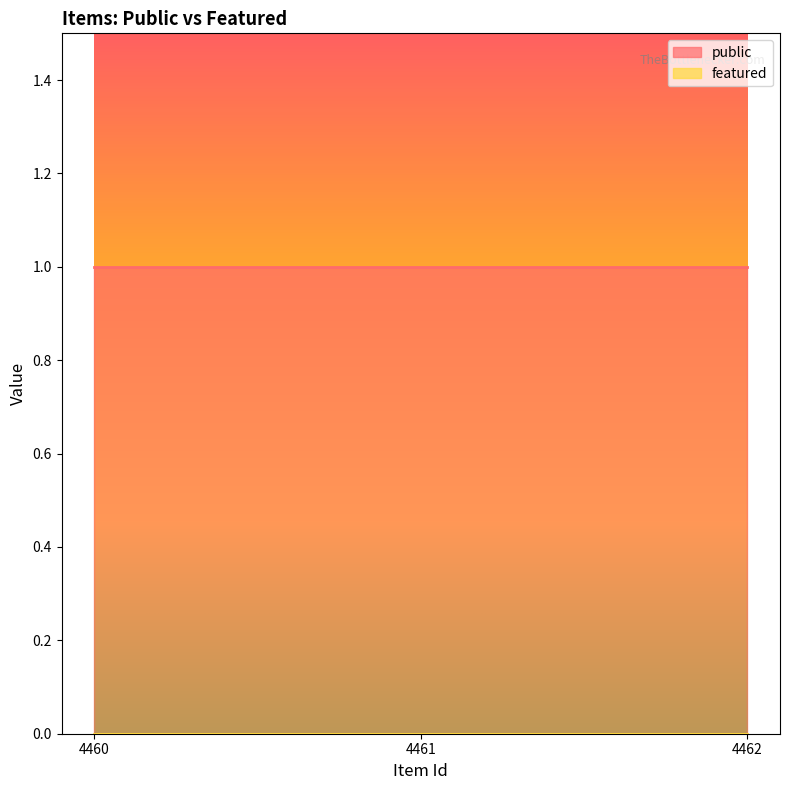

Rank the categories by public value from lowest to highest.

4460, 4461, 4462